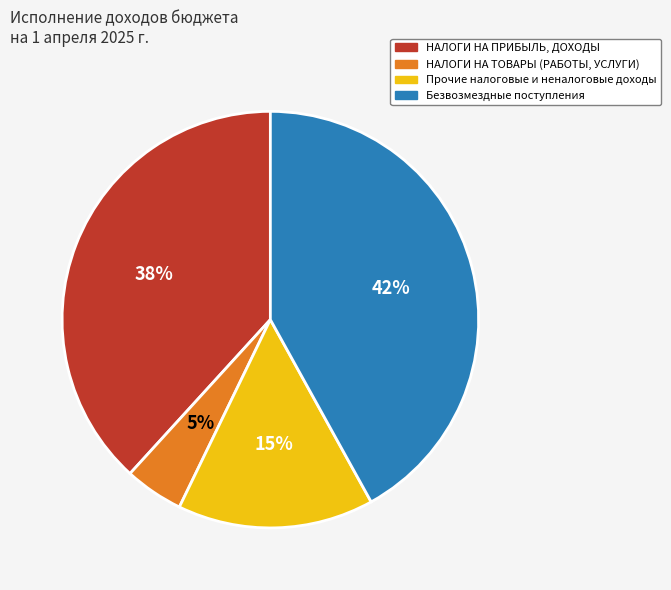

To the nearest percent, what is the difference between the largest and smallest slice percentages?

37%